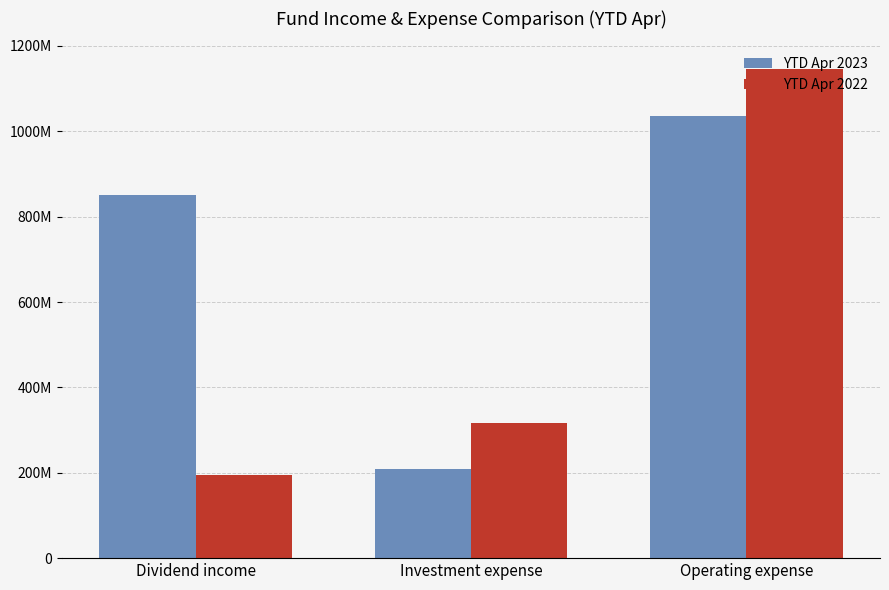

List the series in order of their peak value, highest first.

YTD Apr 2022, YTD Apr 2023